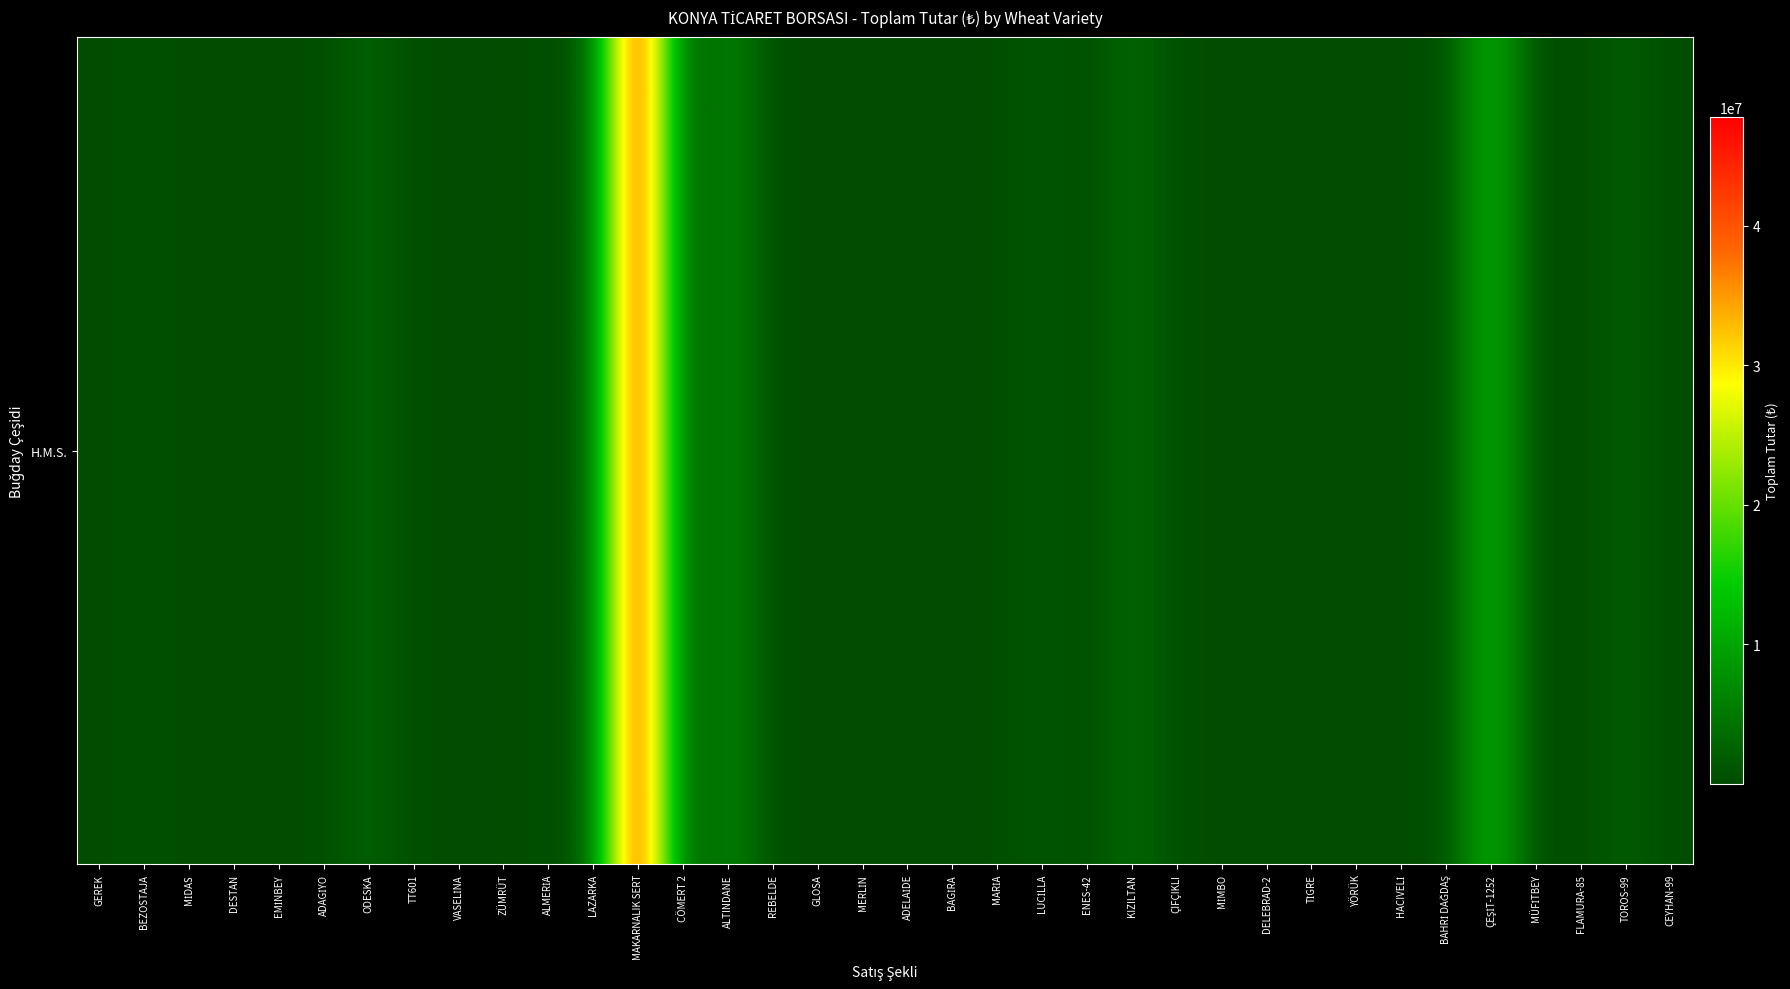

What is the difference between the maximum and second lowest values?

47763981